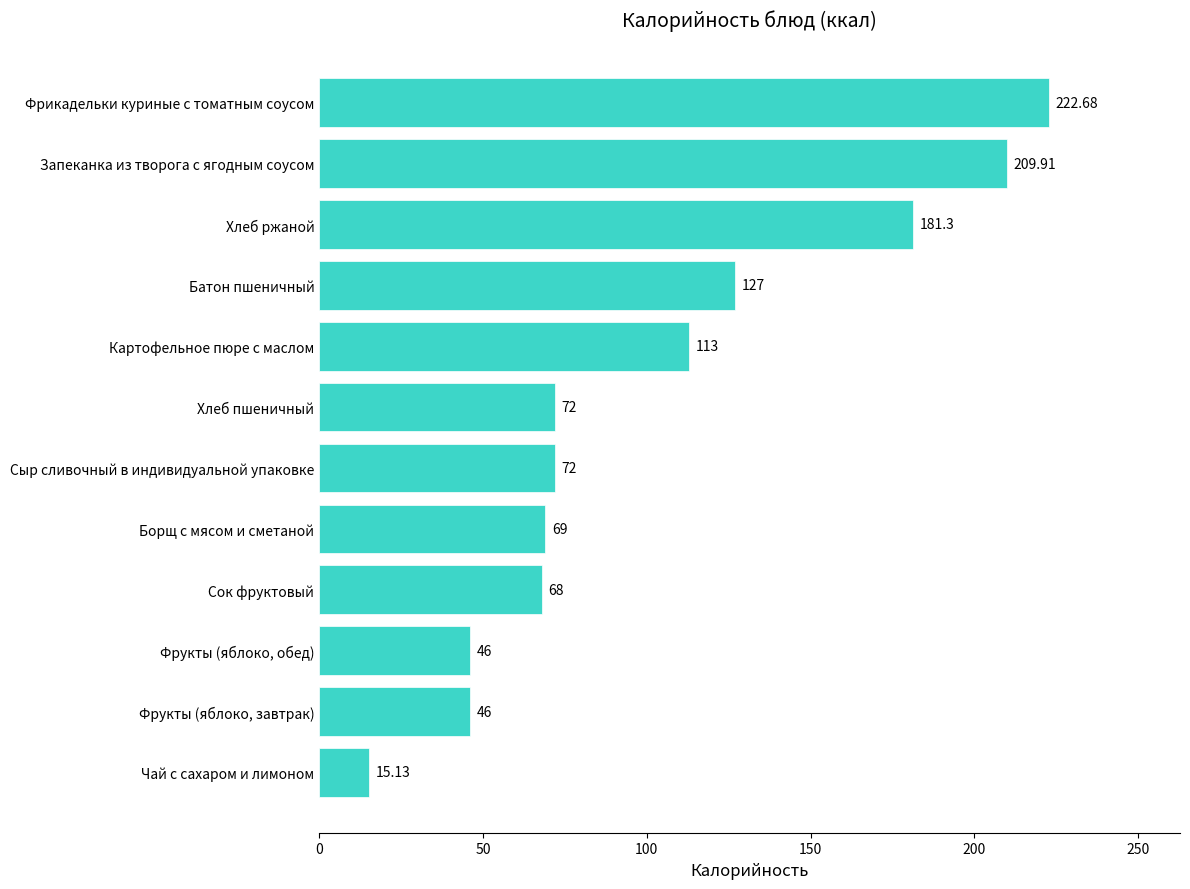

Between Батон пшеничный and Картофельное пюре с маслом, which is larger?

Батон пшеничный